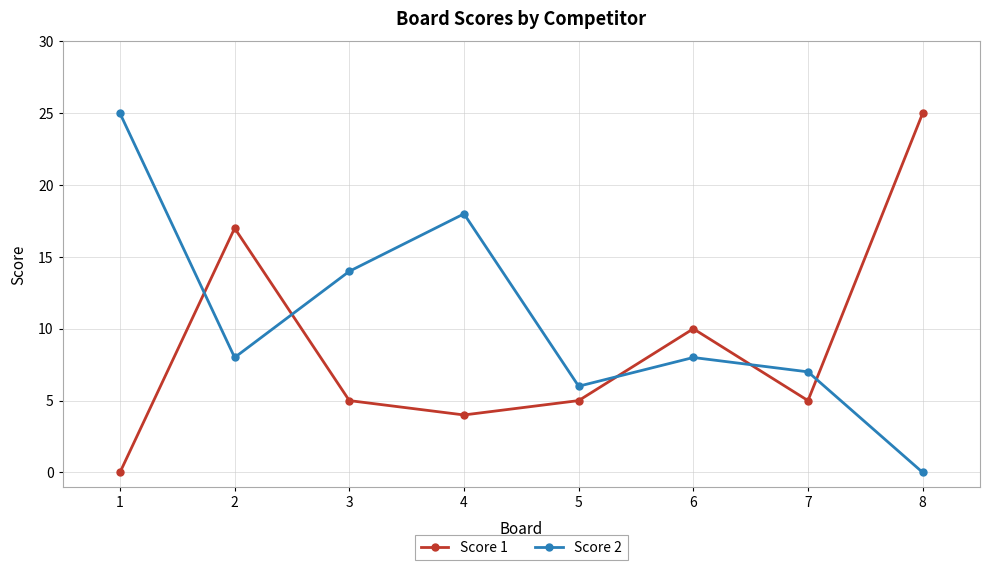

Between 2 and 6, which series saw the biggest shift?

Score 1